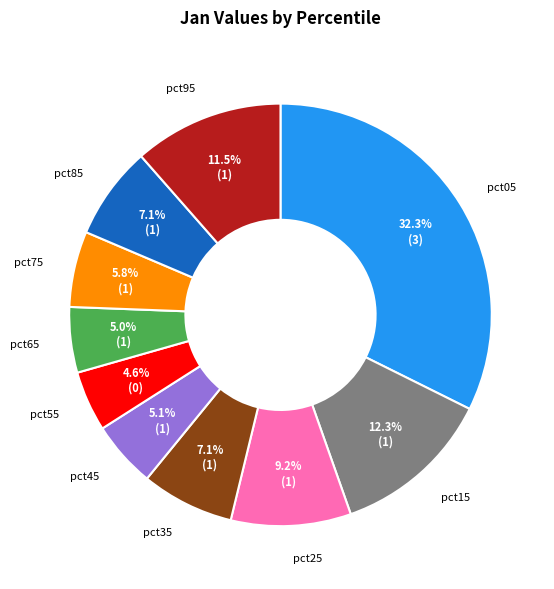

To the nearest percent, what percentage of the pie is pct35?

7%